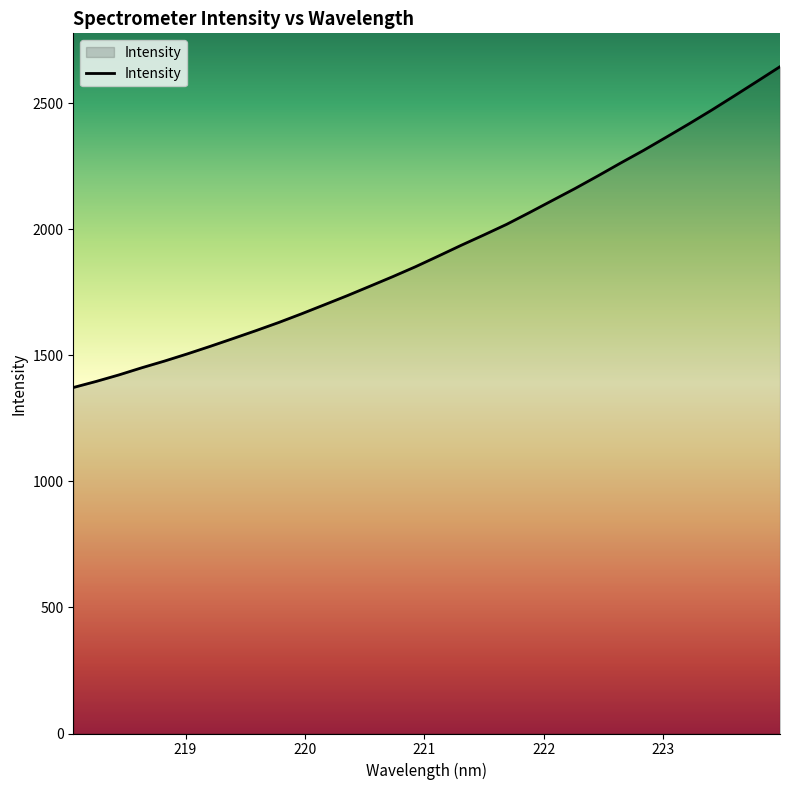

What is the change in value from 220.7354 to 223.9802?

+833.2